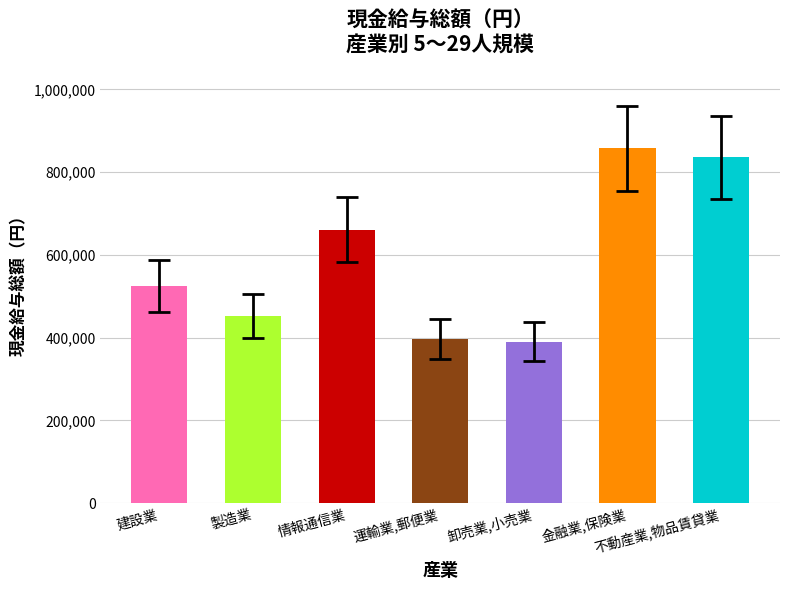

How many data points are less than 523741?

3